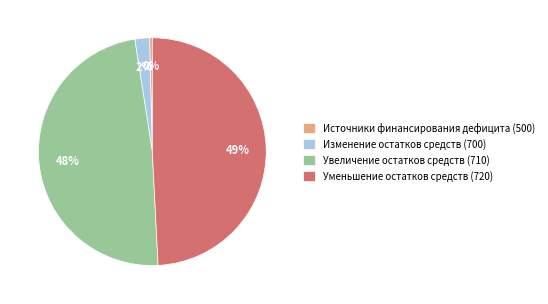

Combined, do Изменение остатков средств (700) and Источники финансирования дефицита (500) account for over 50%?

No